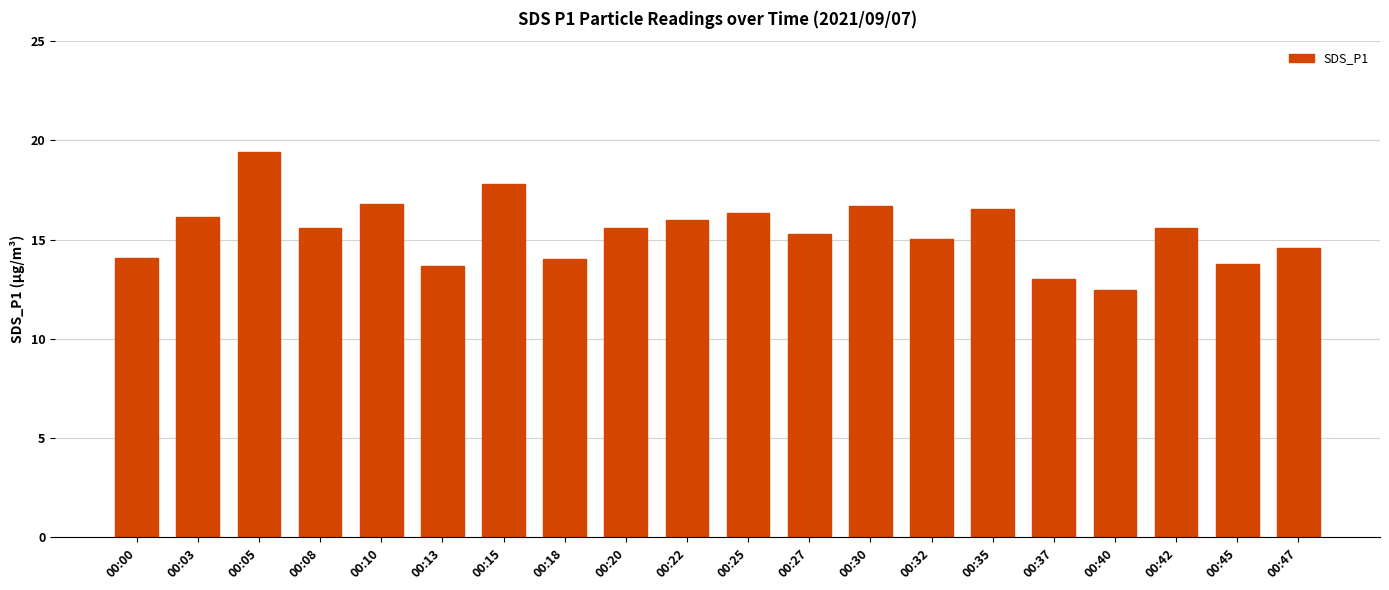

What is the change in value from 00:05 to 00:30?

-2.7